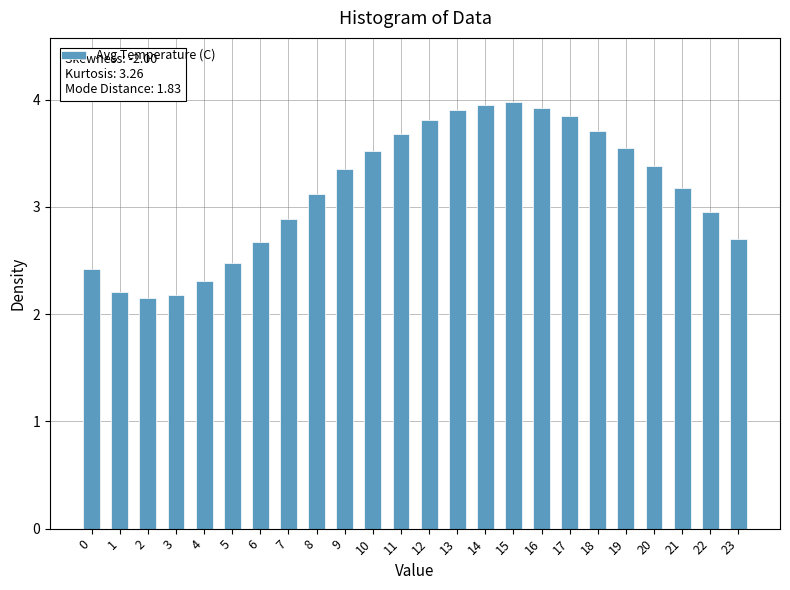

Approximately how many times larger is the value at 2 compared to 10?

0.6